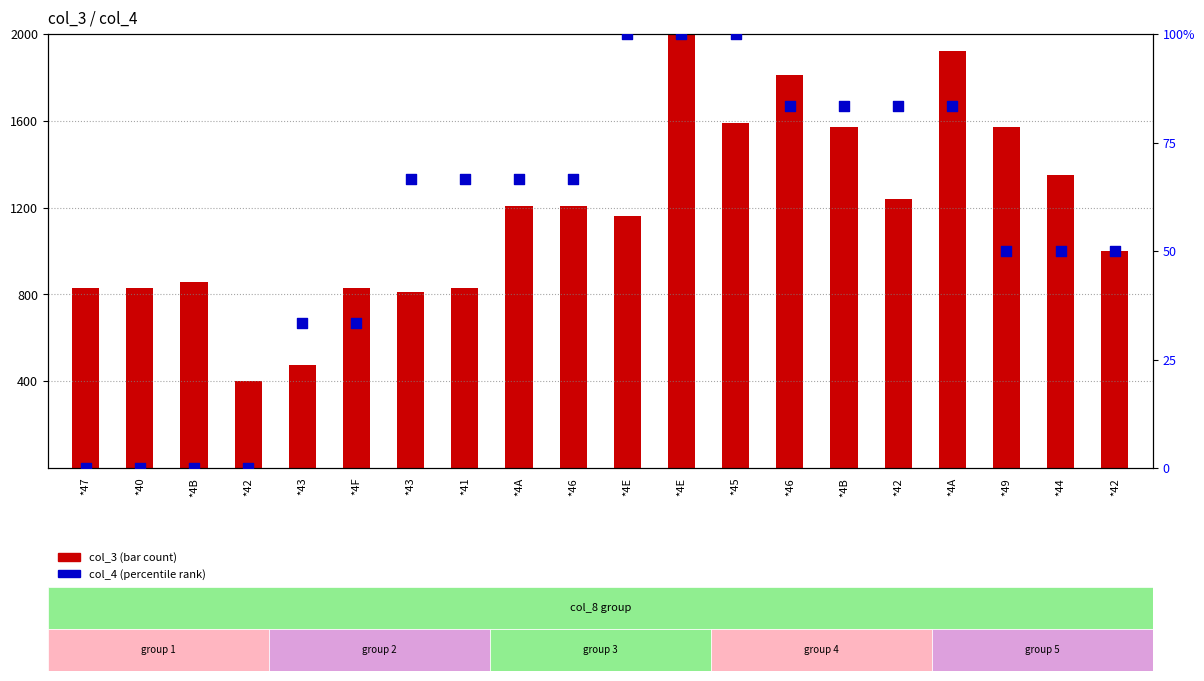

Is the value of col_3 (bar) at *46 greater than the value of col_4 (scatter) at *46?

Yes